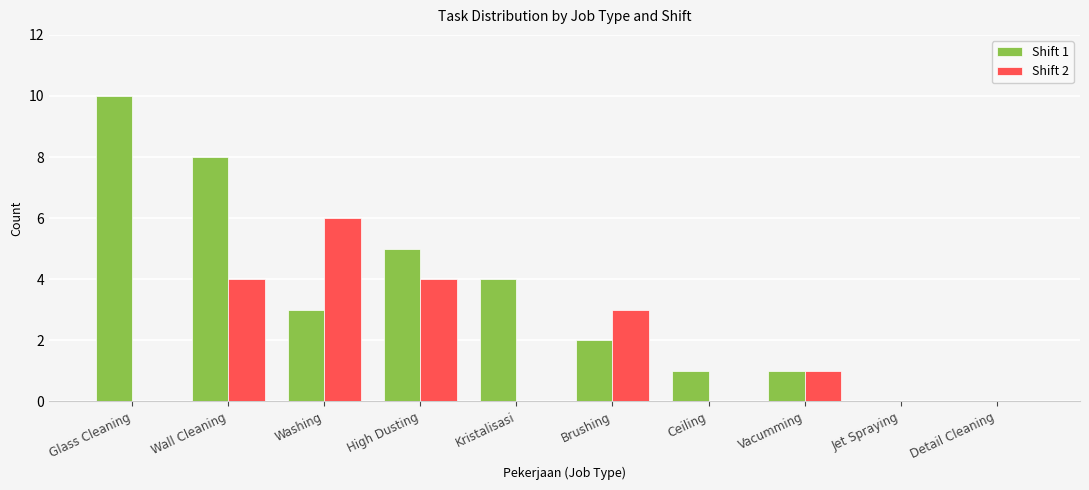

Which series has the largest total across all categories?

Shift 1